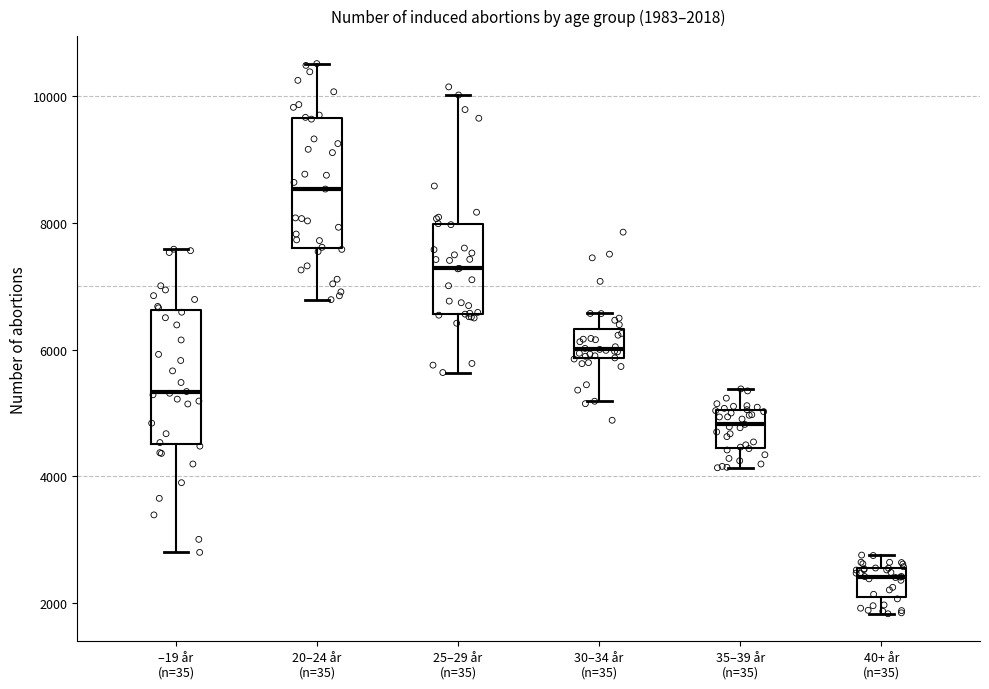

Which box's median line is the lowest?

40+ år (n=35)